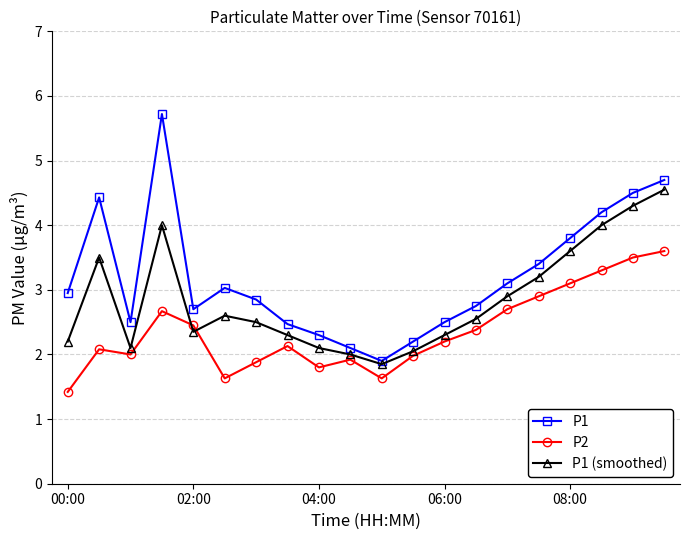

At how many categories does at least one series exceed 4?

5